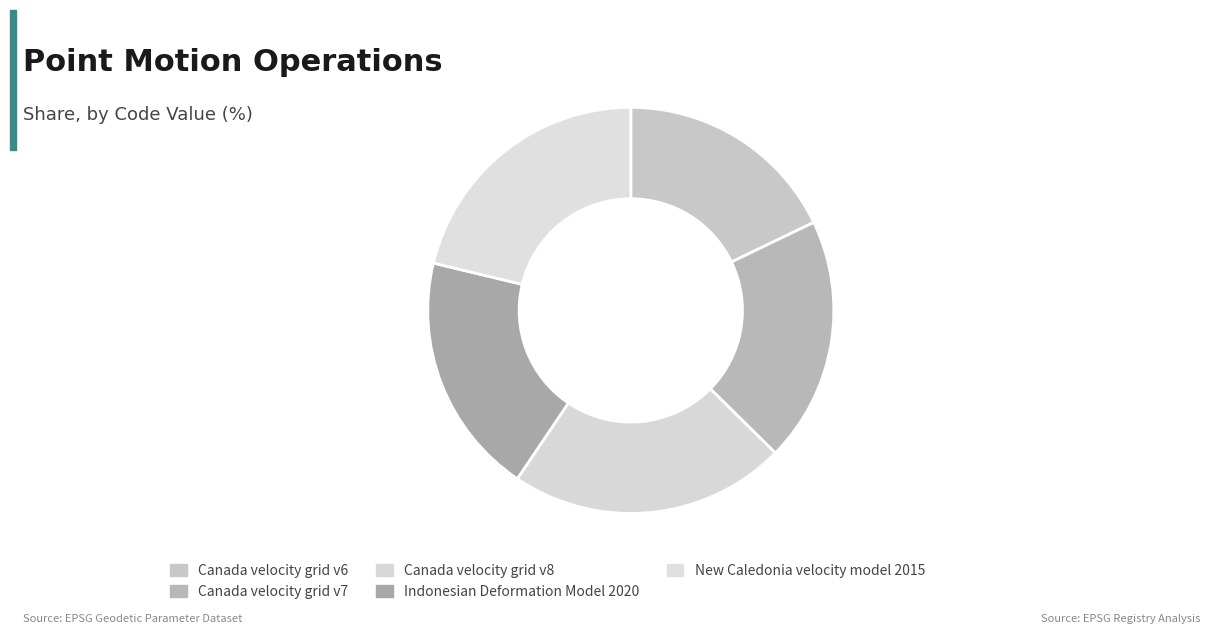

Count the number of slices in the pie.

5